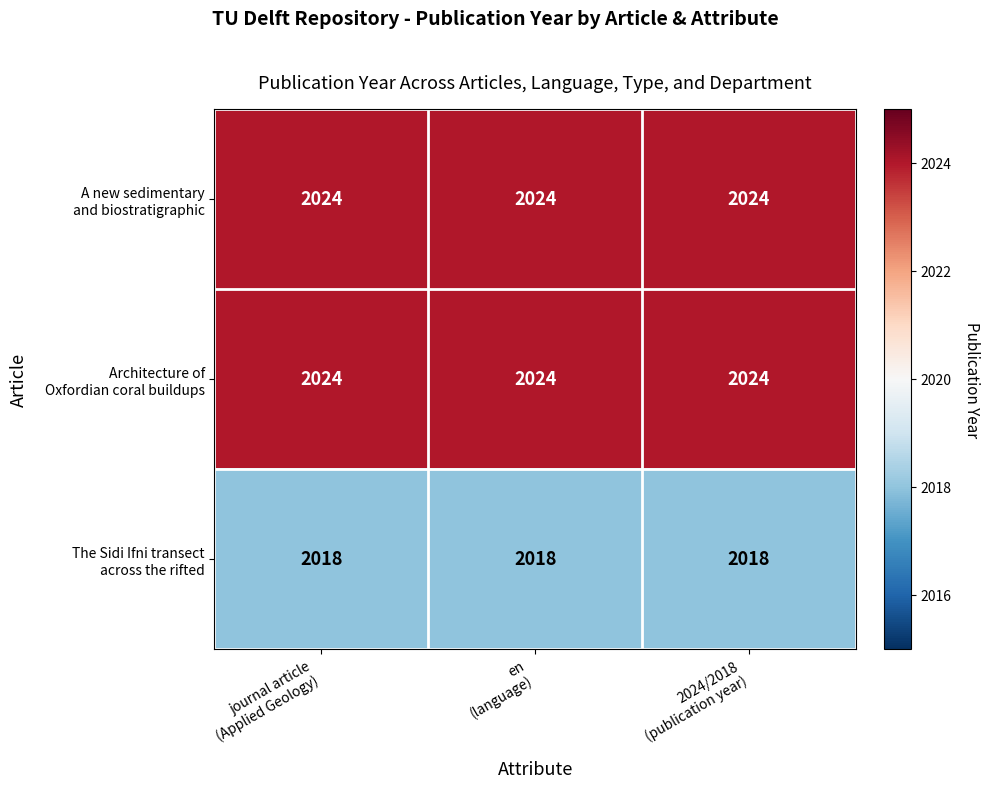

At how many categories does at least one series exceed 2022?

3